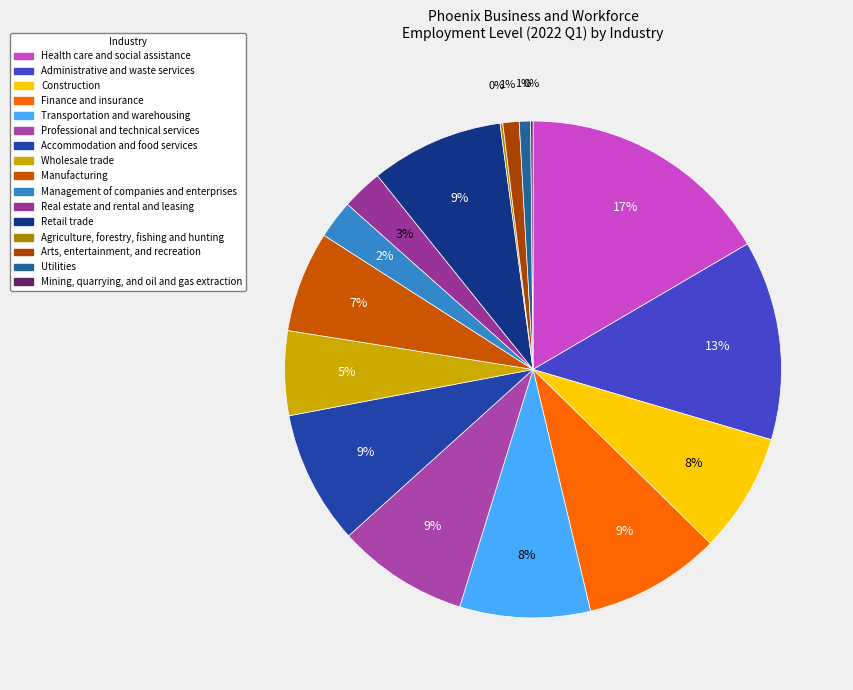

Do Finance and insurance and Management of companies and enterprises together represent more than half of the pie?

No